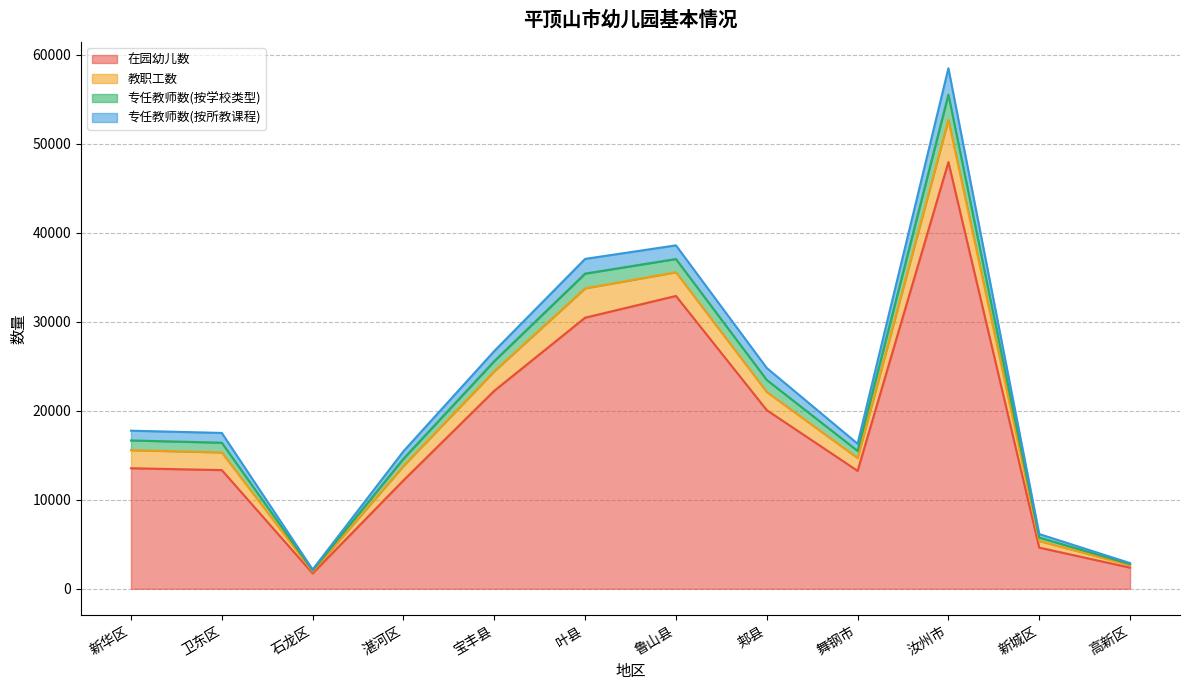

What is the total value across all series at 叶县?

37046